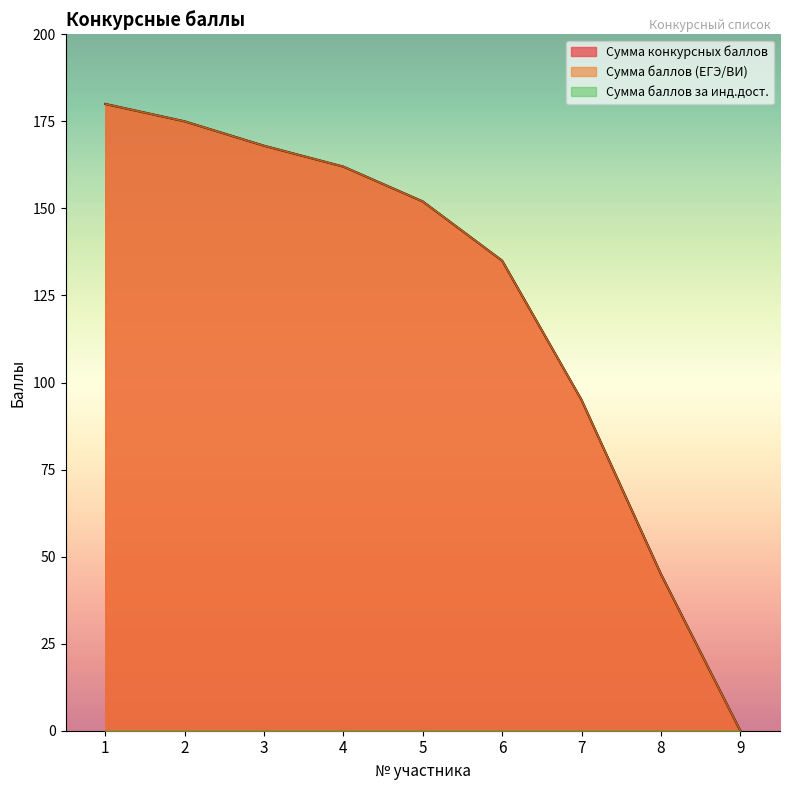

At which label is Сумма баллов (ЕГЭ/ВИ) closest to 90?

7